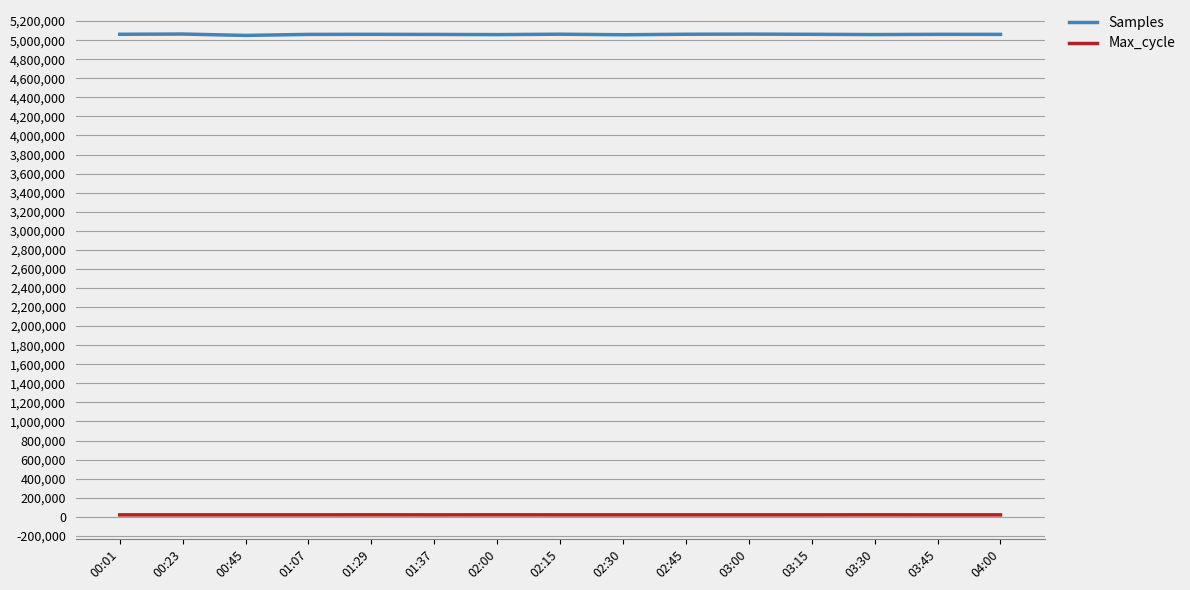

List the series in order of their overall mean, highest first.

Samples, Max_cycle